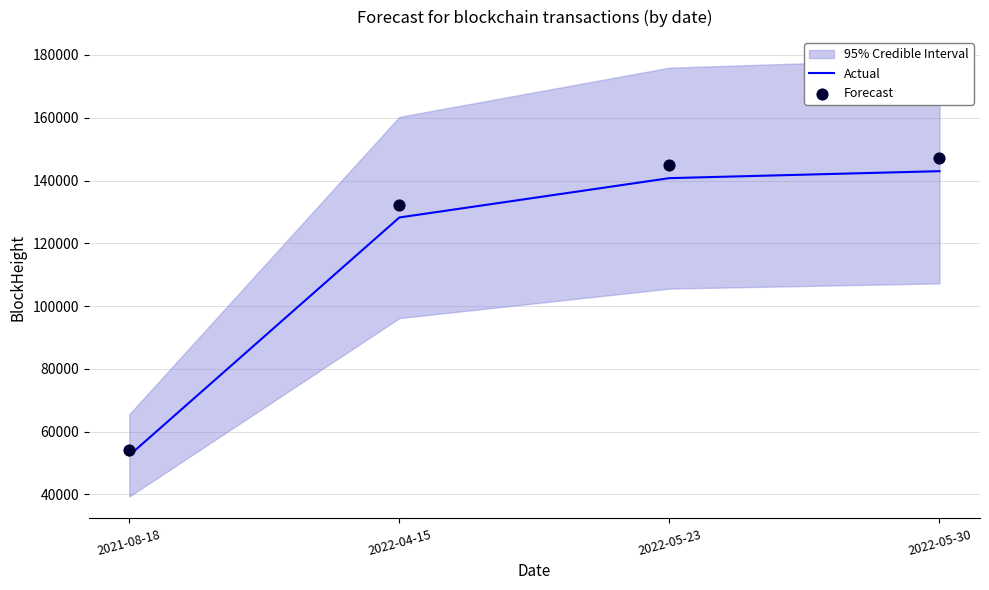

At which label is Actual closest to 97708?

2022-04-15